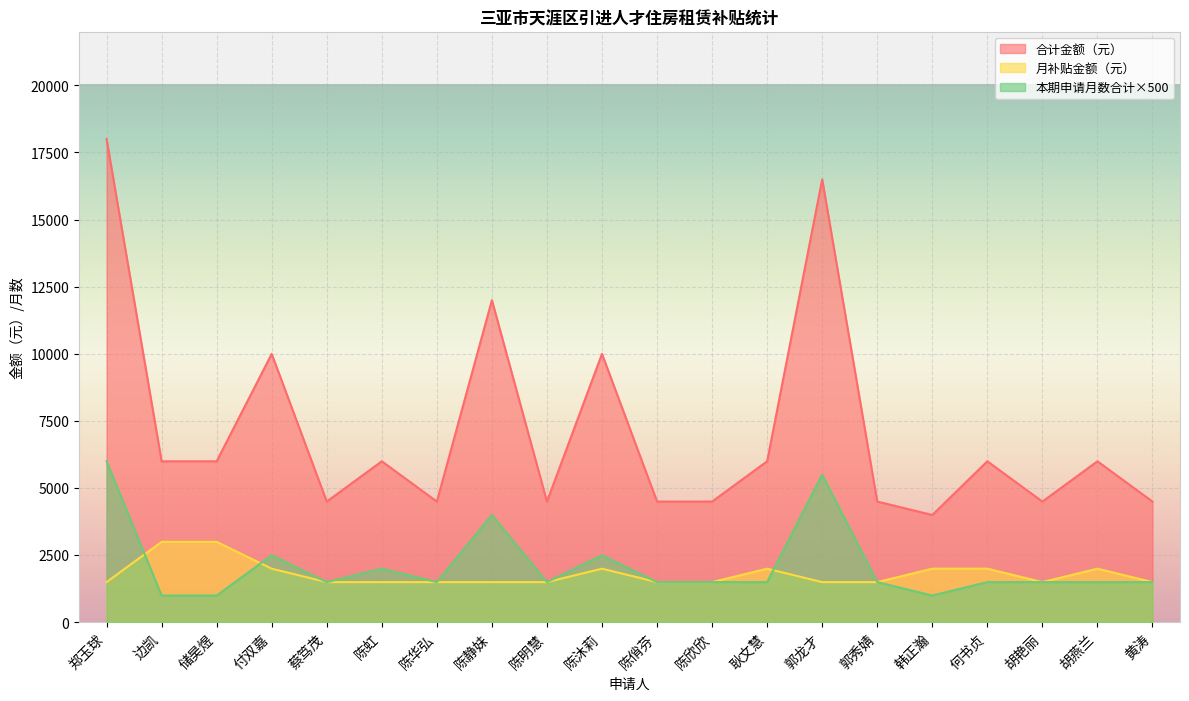

What is the total value across all series at 边凯?

10000